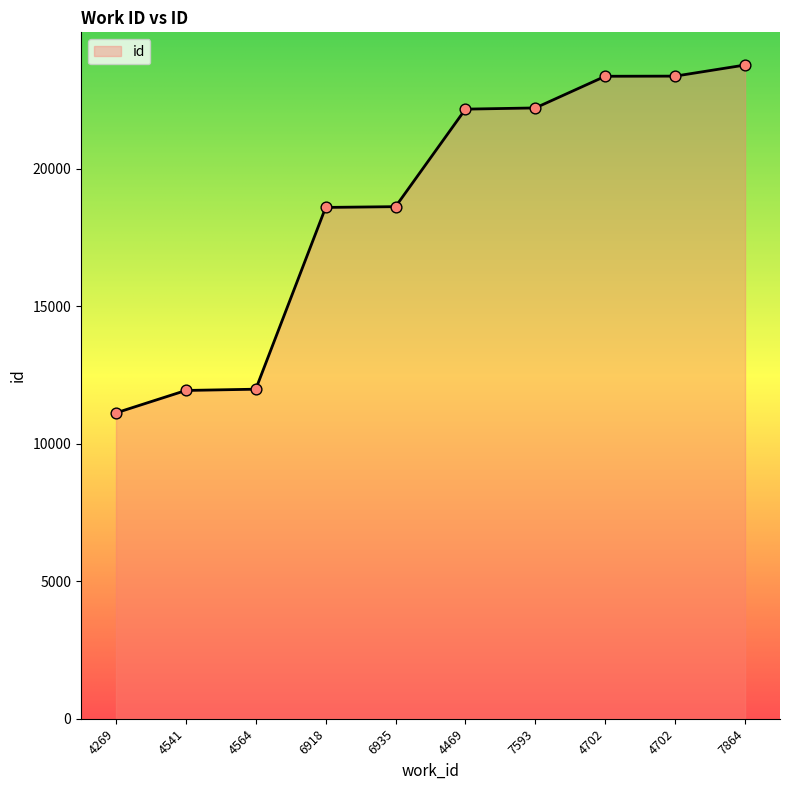

What is the change in value from 4564 to 6918?

+6612